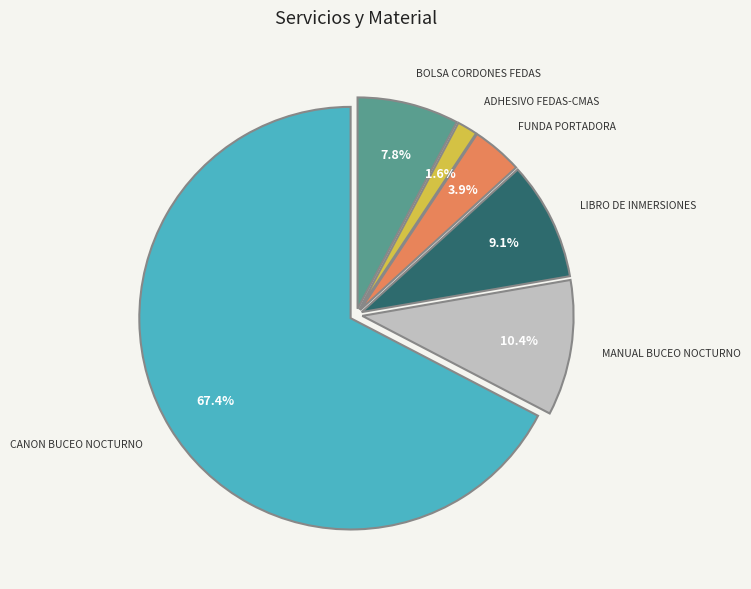

Is there a majority slice in this chart?

Yes